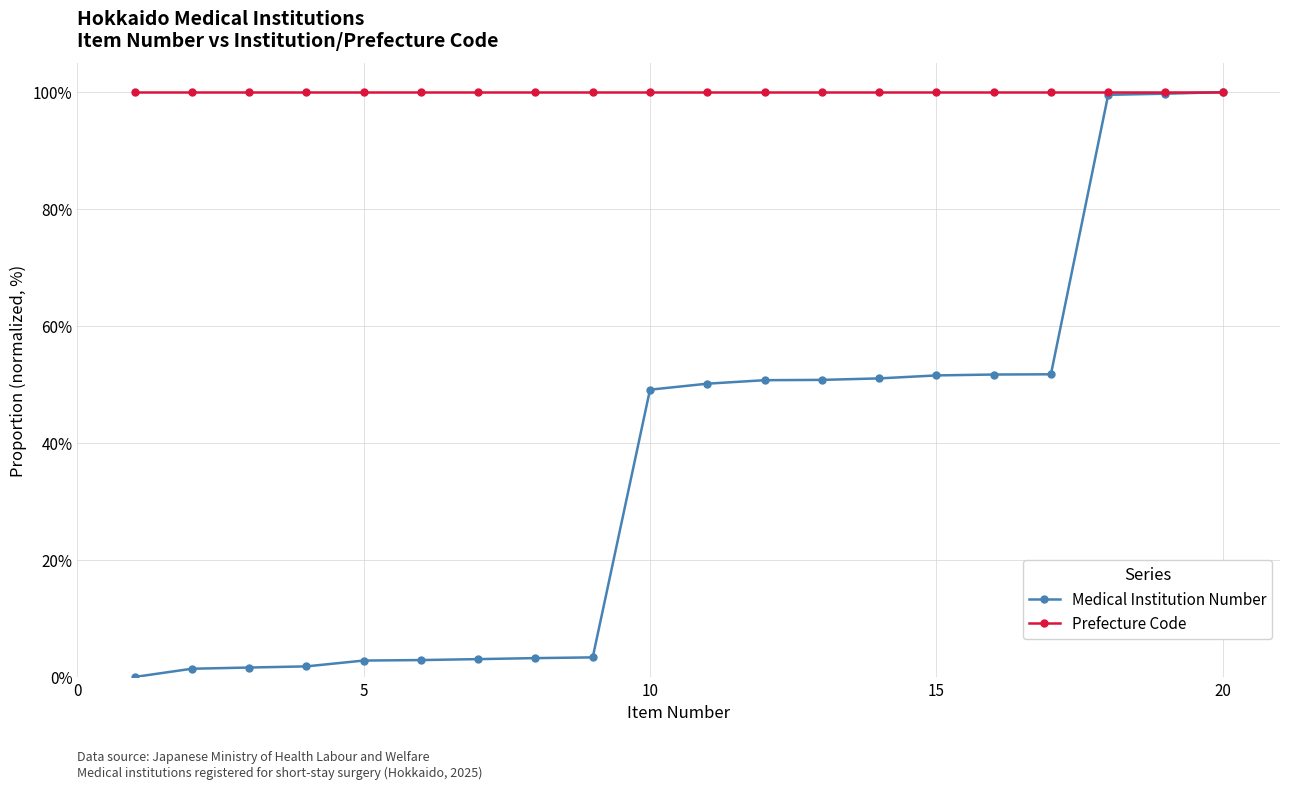

How many categories are shown in the chart?

20